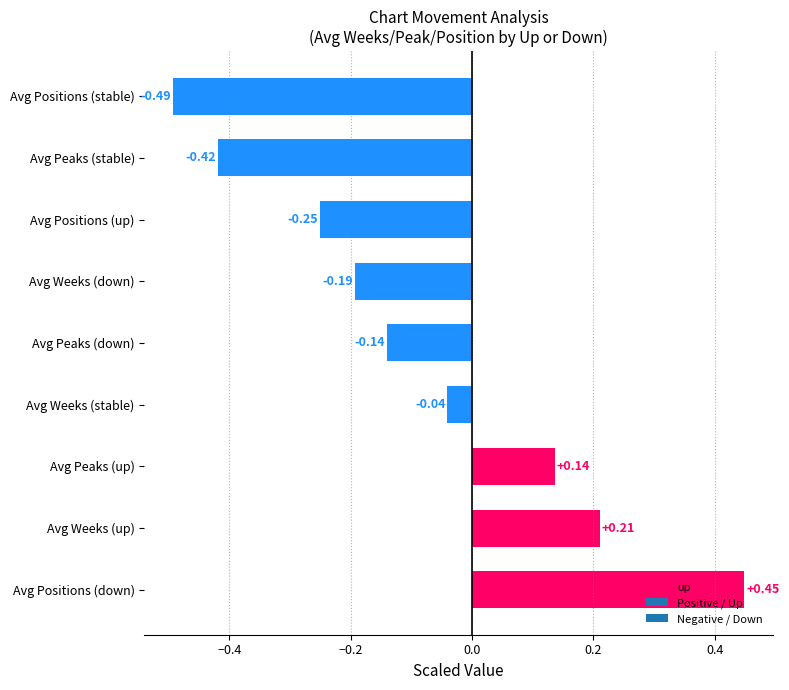

What is the difference between the second highest and minimum values?

0.7